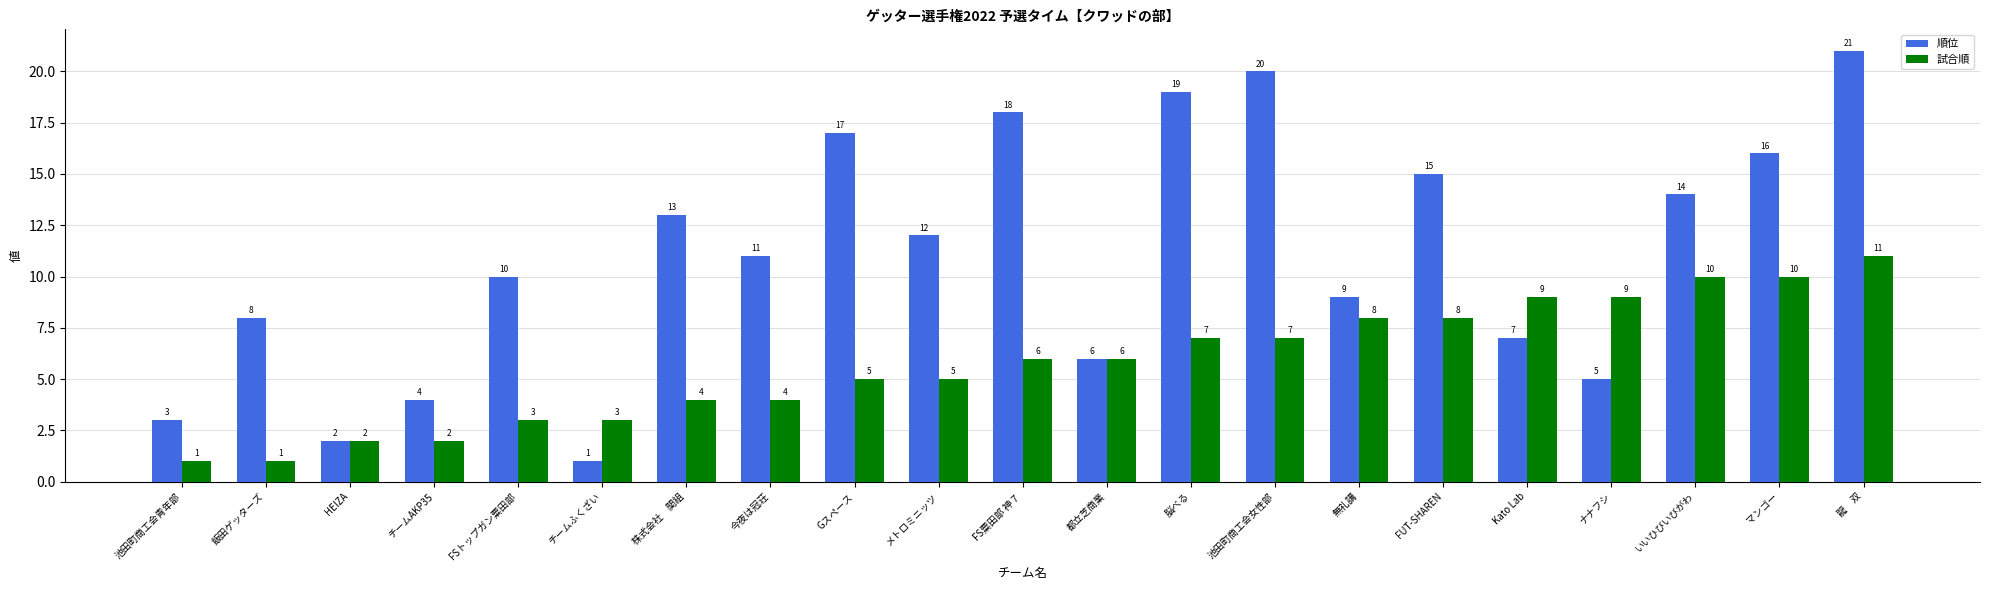

List the series in order of their overall mean, lowest first.

試合順, 順位